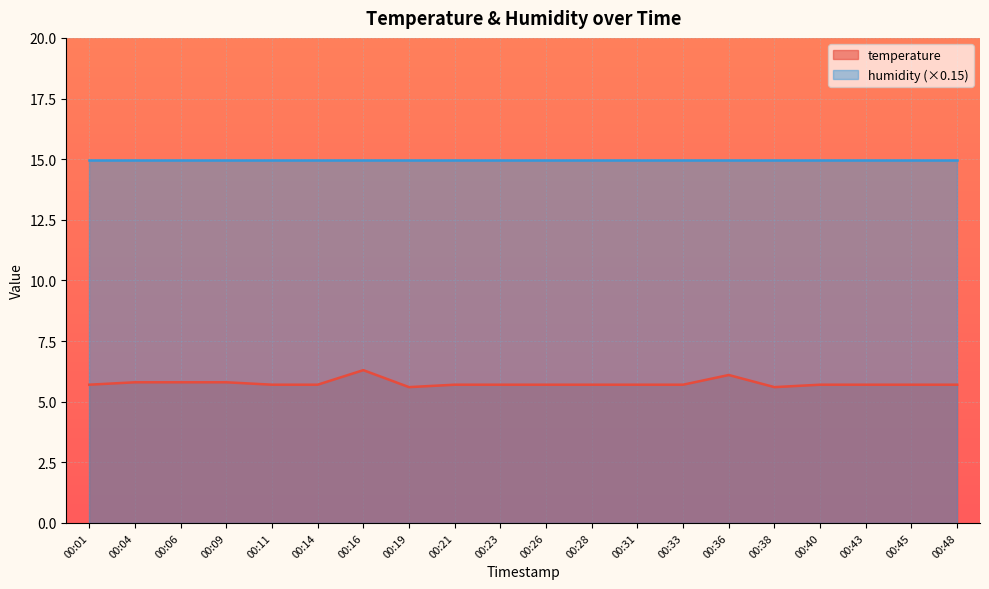

The value at 00:23 is 9.7. True or false?

False